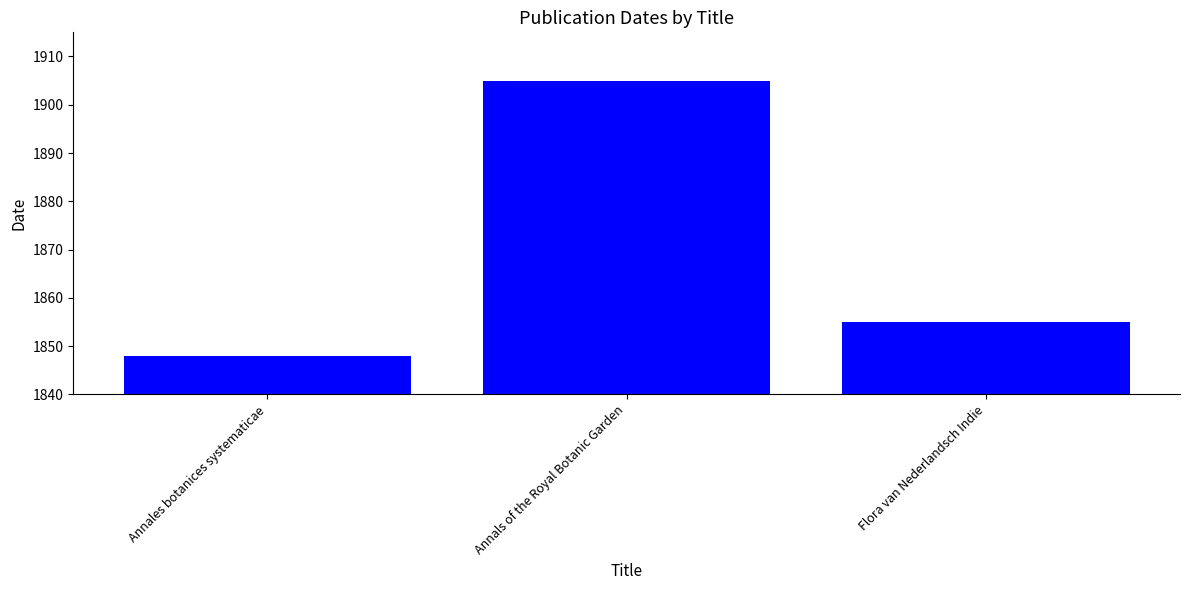

What position from the right is Flora van Nederlandsch Indie?

1